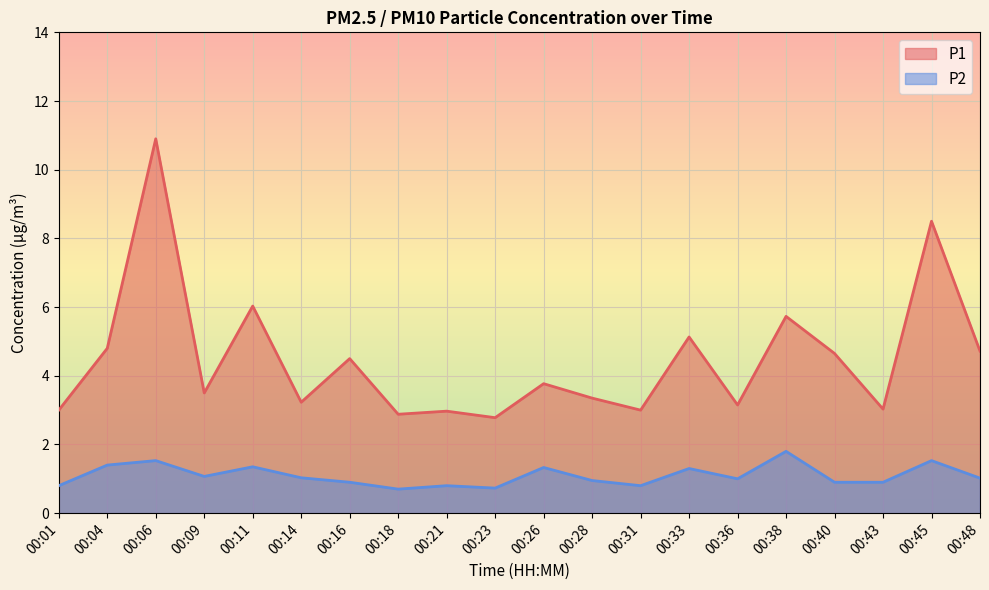

Which label corresponds to the largest value in the chart?

00:06